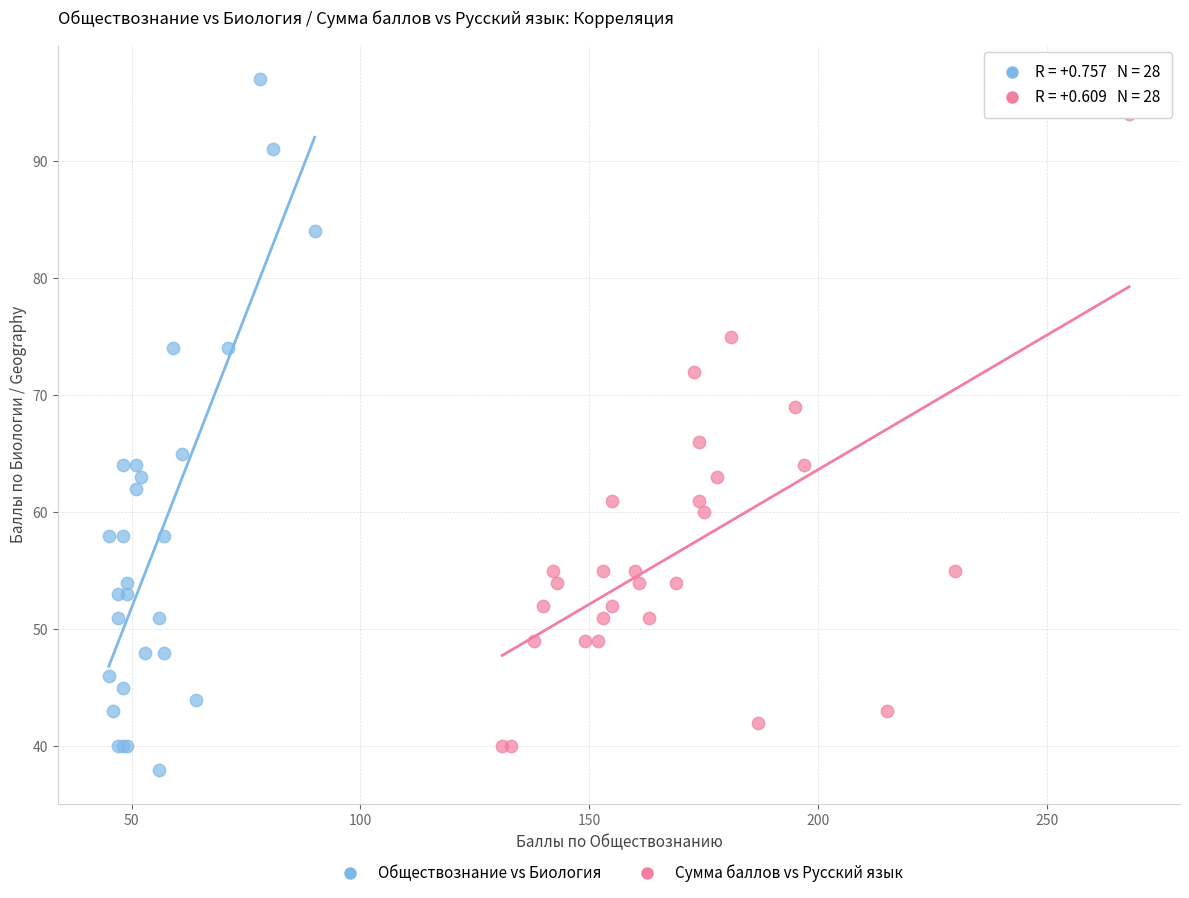

Which series has the largest Y range (max minus min)?

Обществознание vs Биология